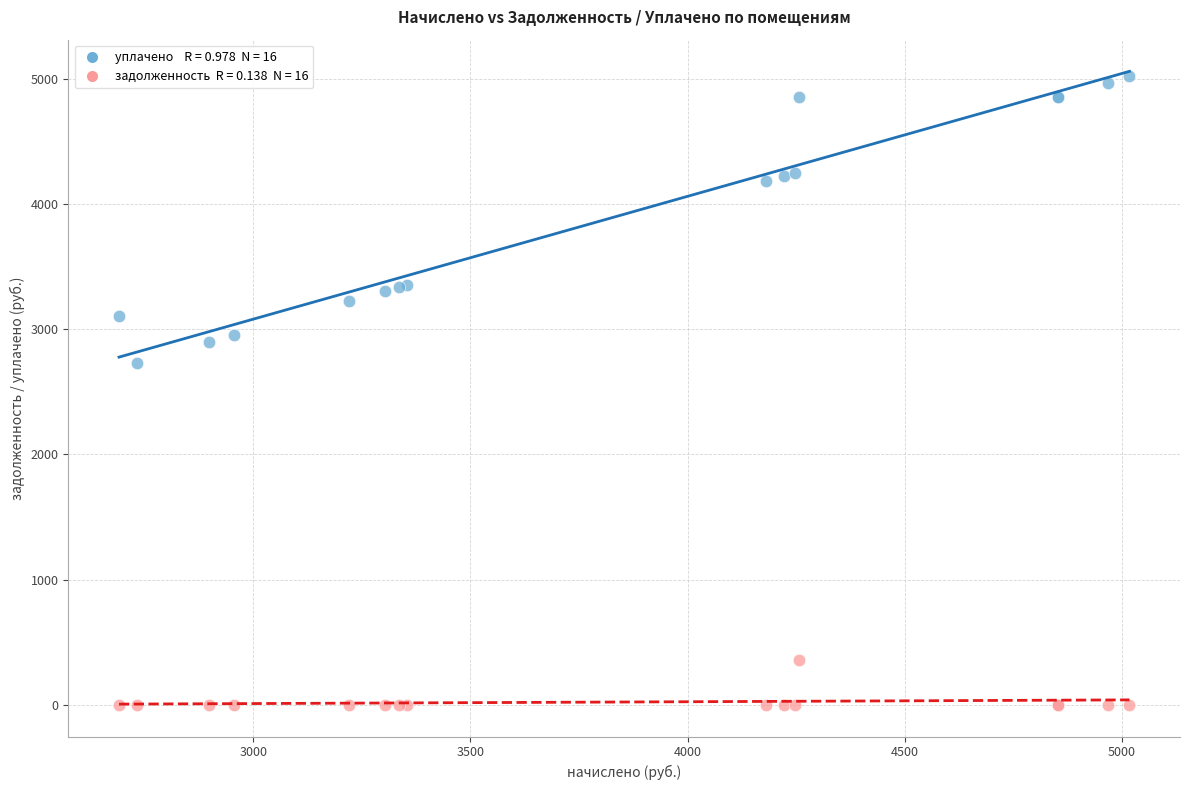

Across all series, what Y value is closest to 2508?

2732.4